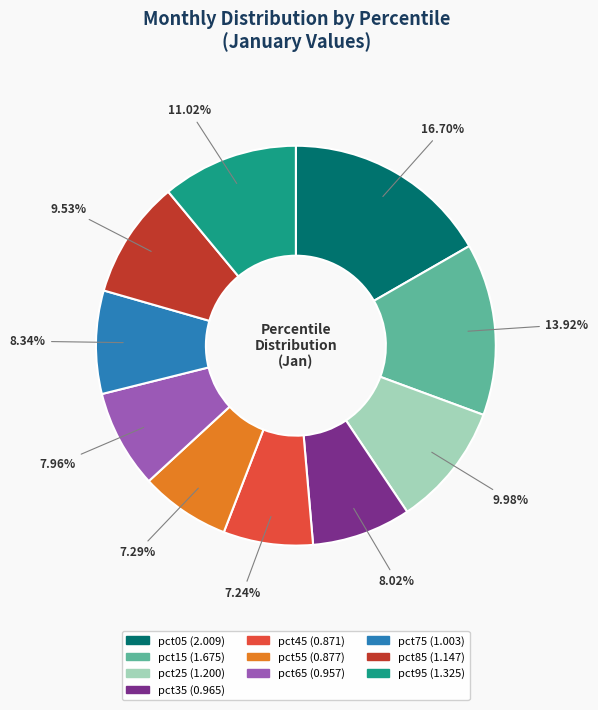

The pct75 slice represents 8% of the pie. True or false?

True